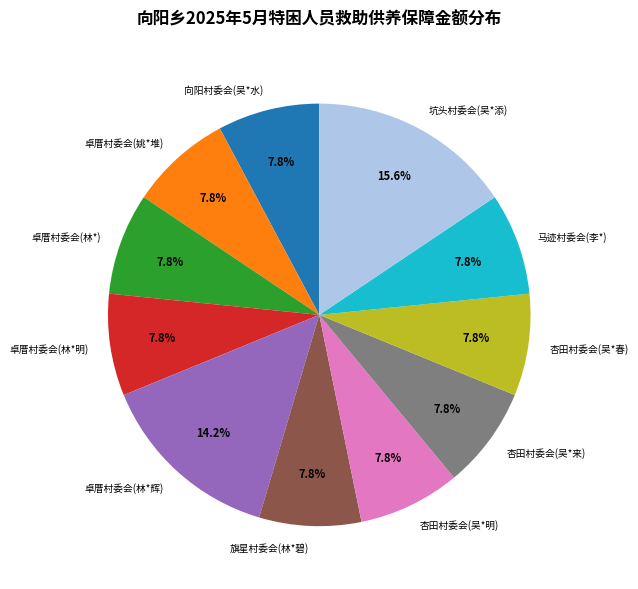

What is the ratio of the value at 卓厝村委会(林*) to the value at 马迹村委会(李*)?

1.0